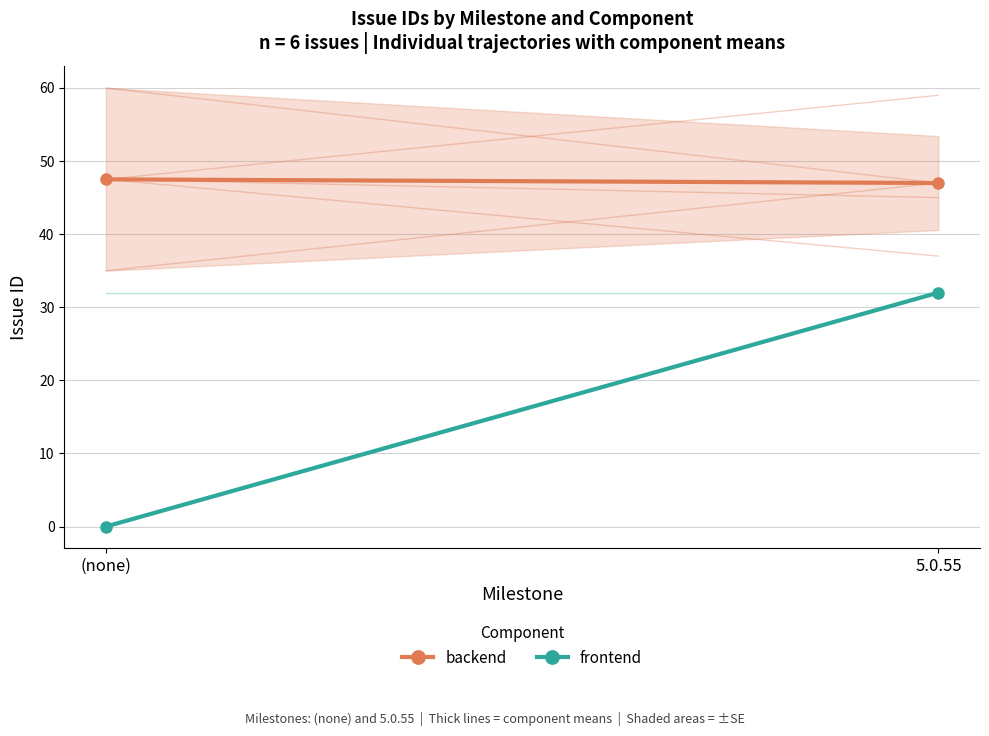

At which category is the sum across all series the highest?

5.0.55